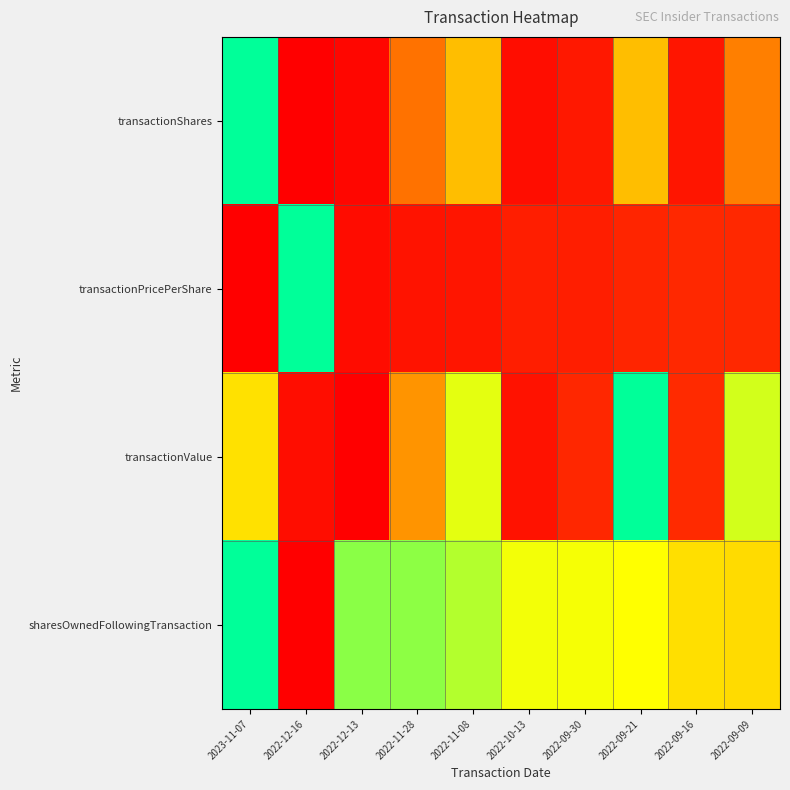

At which category is the sum across all series the highest?

2023-11-07